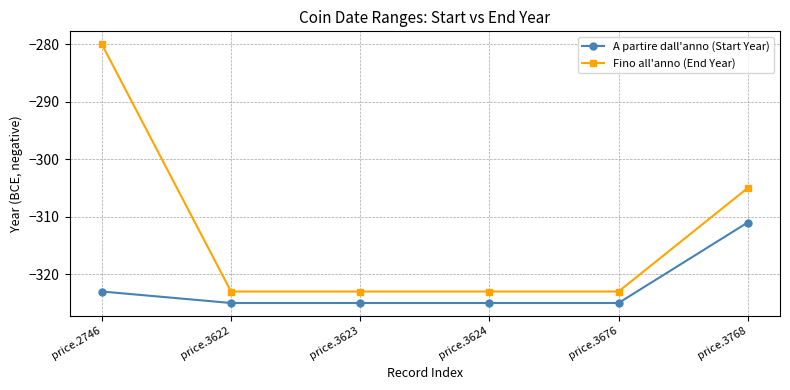

The A partire dall'anno (Start Year) series shows -164 at price.3623. True or false?

False